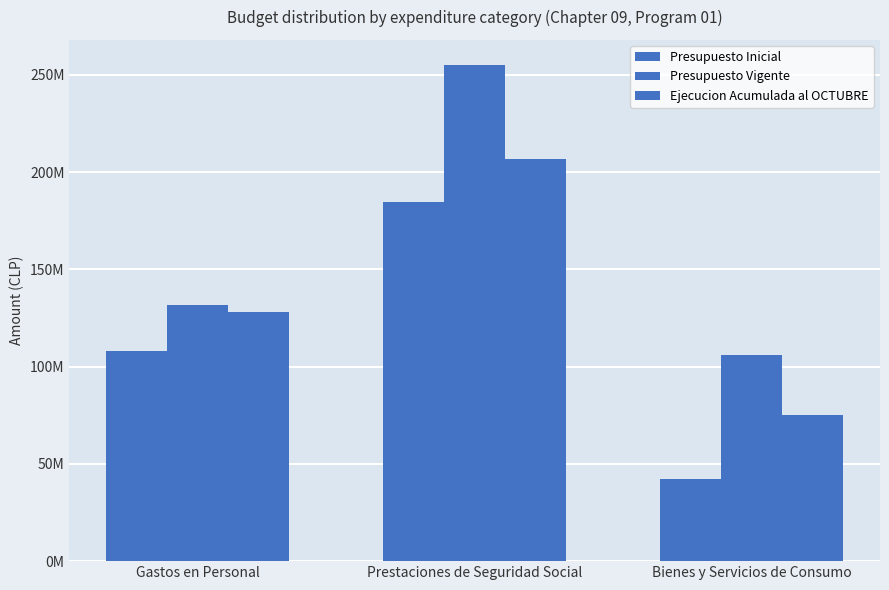

Are the bars horizontal?

No